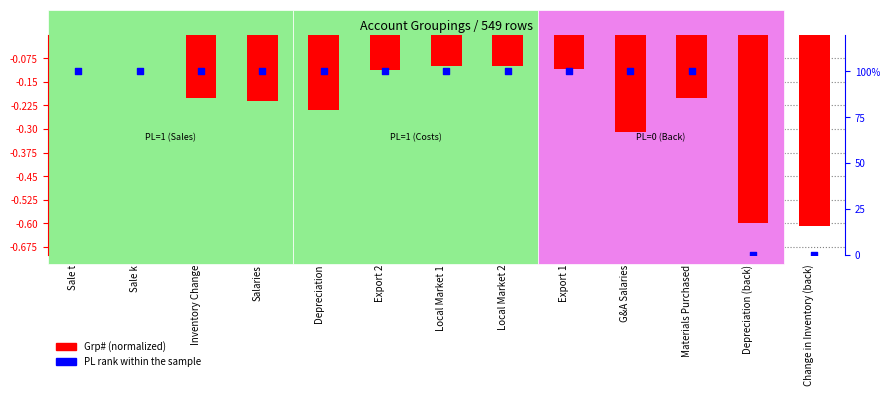

Which series has the largest Y range (max minus min)?

PL rank within sample